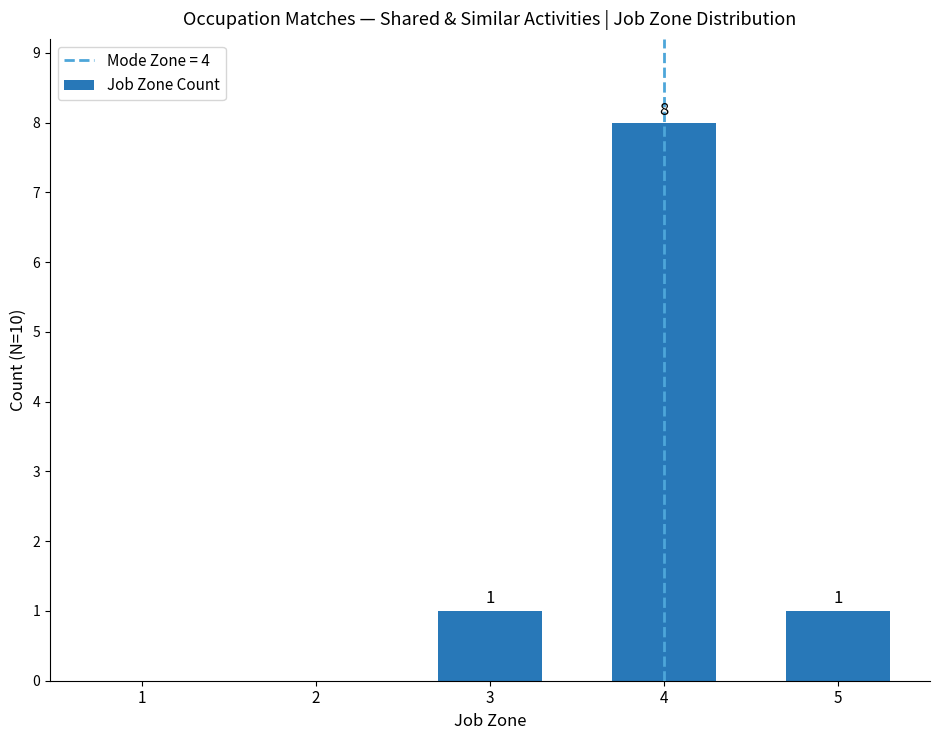

How many categories are shown in the chart?

5